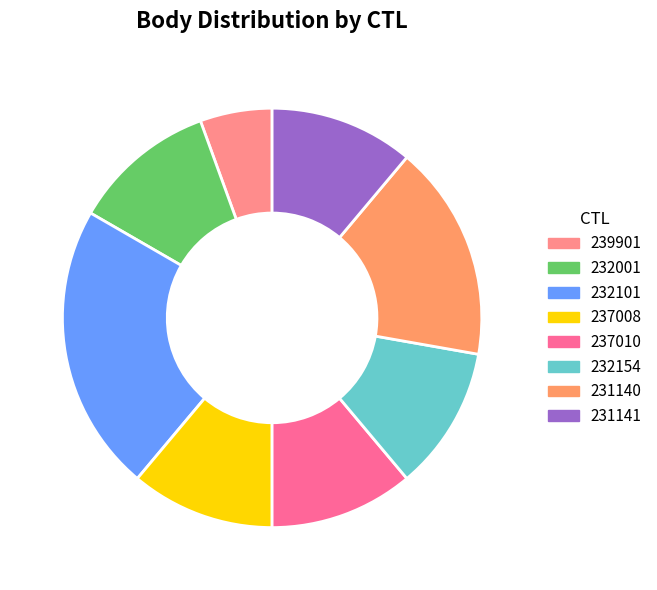

How many segments does this pie chart have?

8